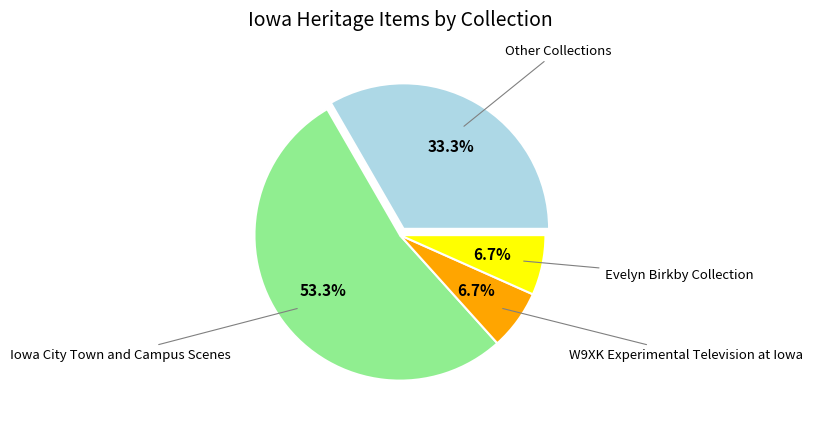

Between Iowa City Town and Campus Scenes and Other Collections, which is larger?

Iowa City Town and Campus Scenes